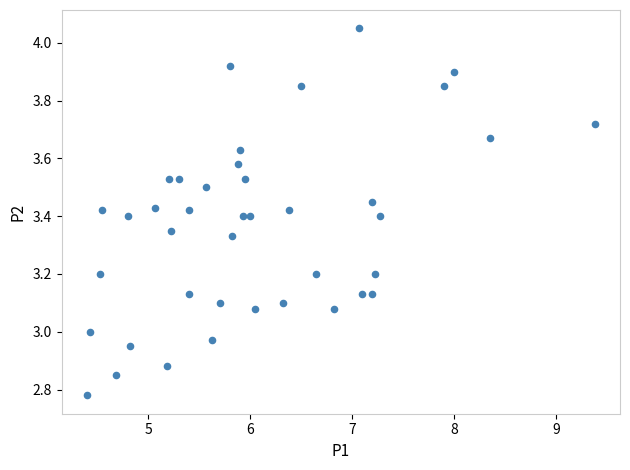

What is the range of Y values (max minus min)?

1.3